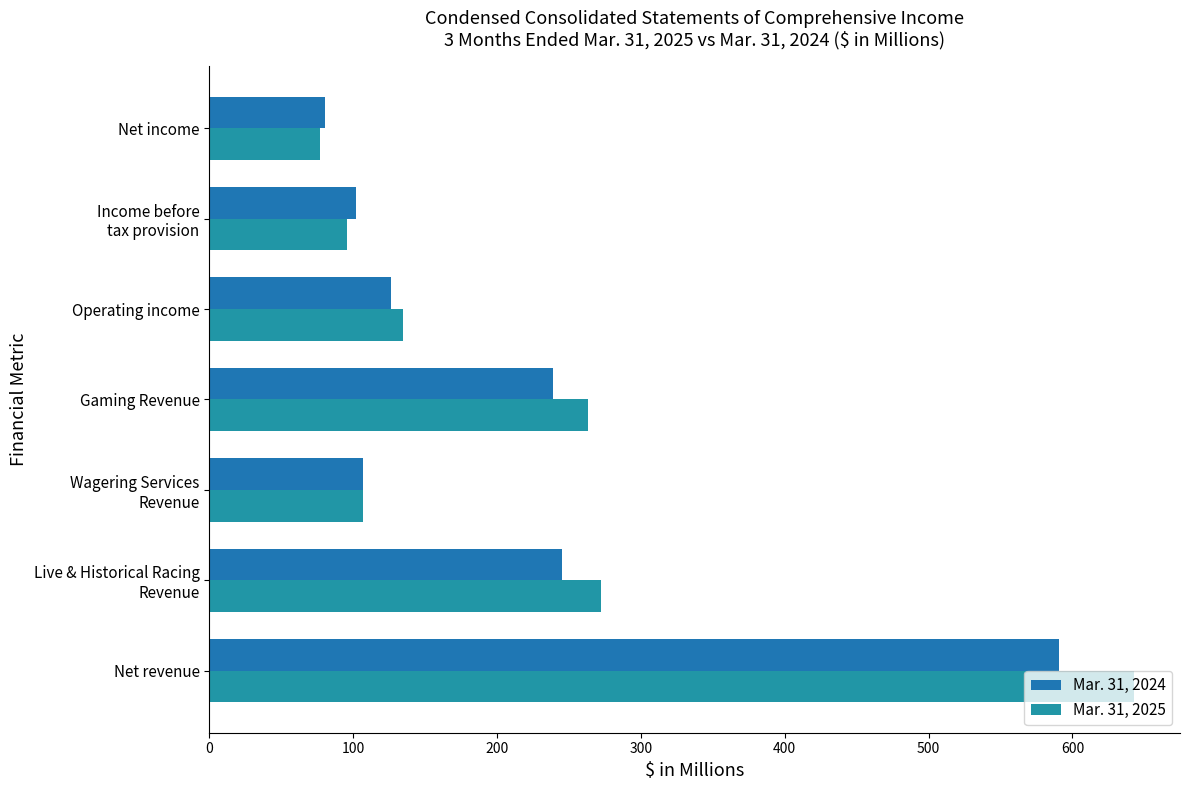

What is the difference between the maximum and second lowest values in the Mar. 31, 2025 series?

546.7